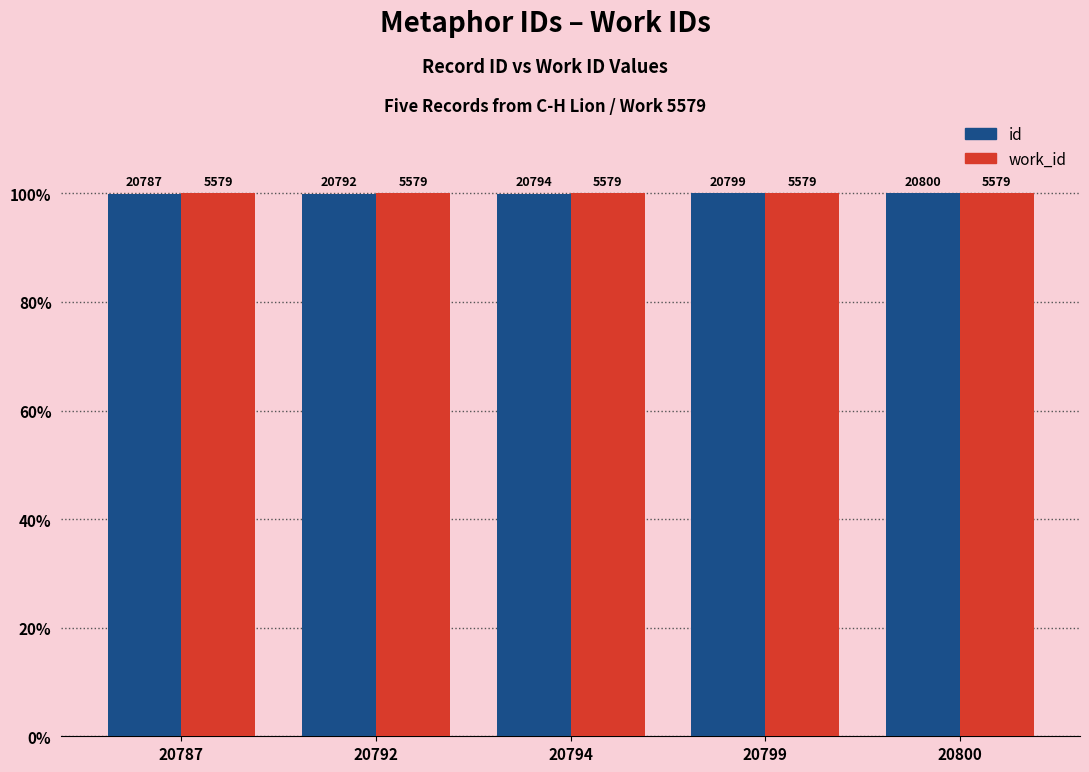

What are all the series names shown in the legend?

id, work_id